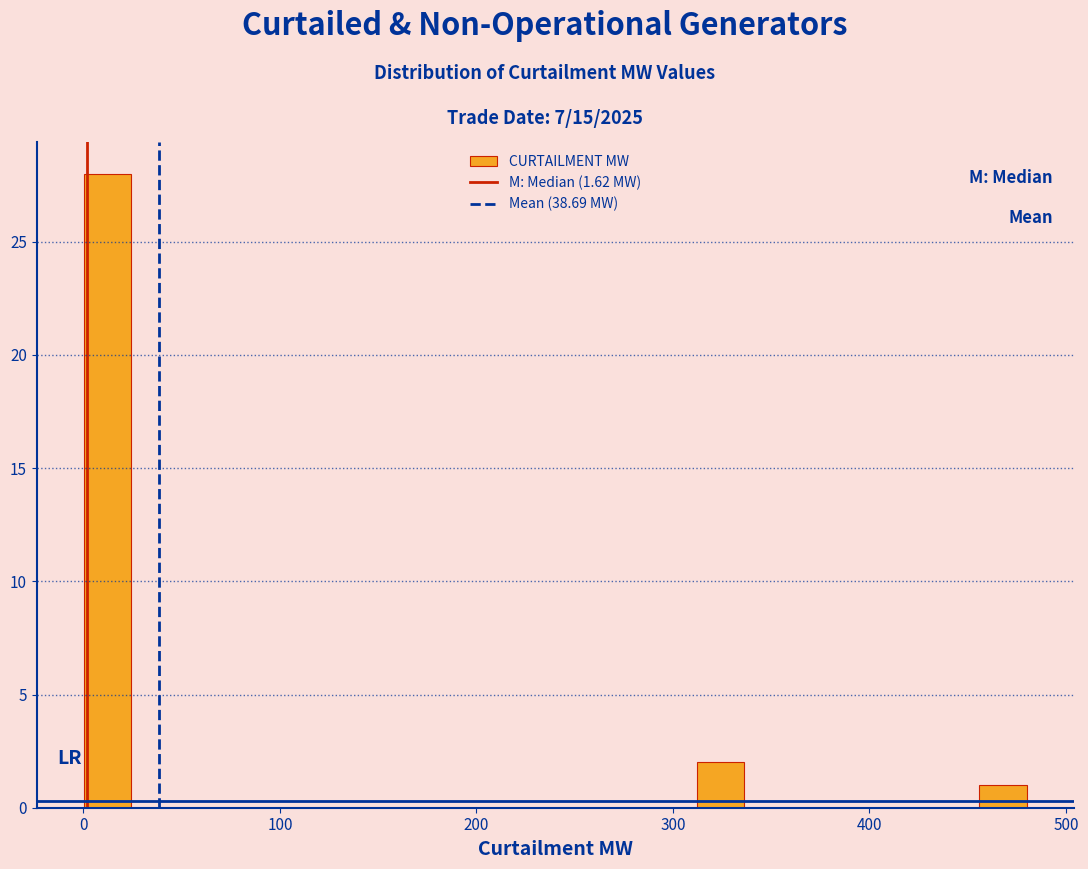

Read against the x-axis, roughly where is the centre of the tallest bar?

10